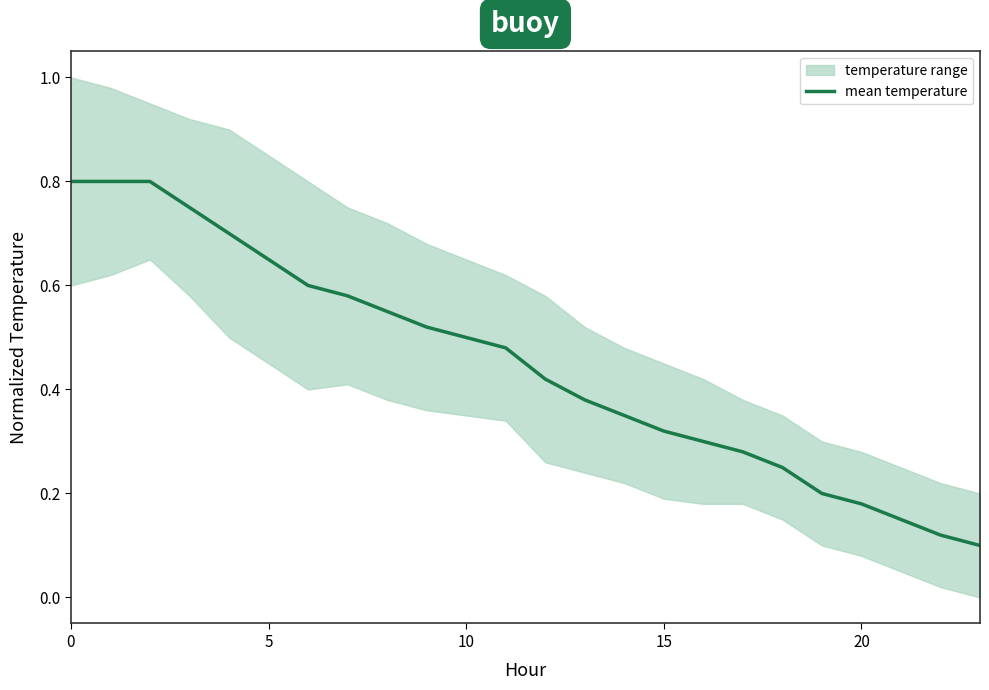

What is the label of the 10th point from the left?

9